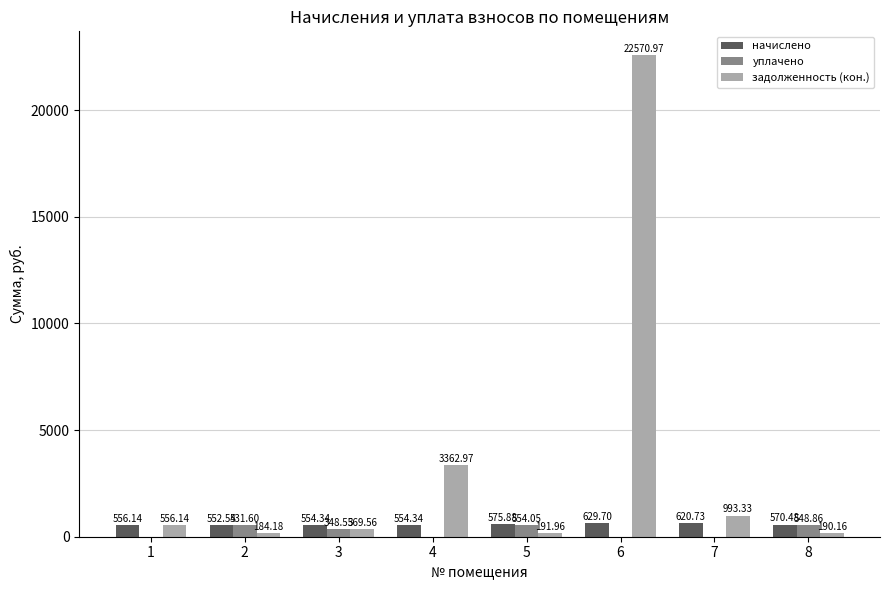

Which series changed the most between 3 and 7?

задолженность (кон.)